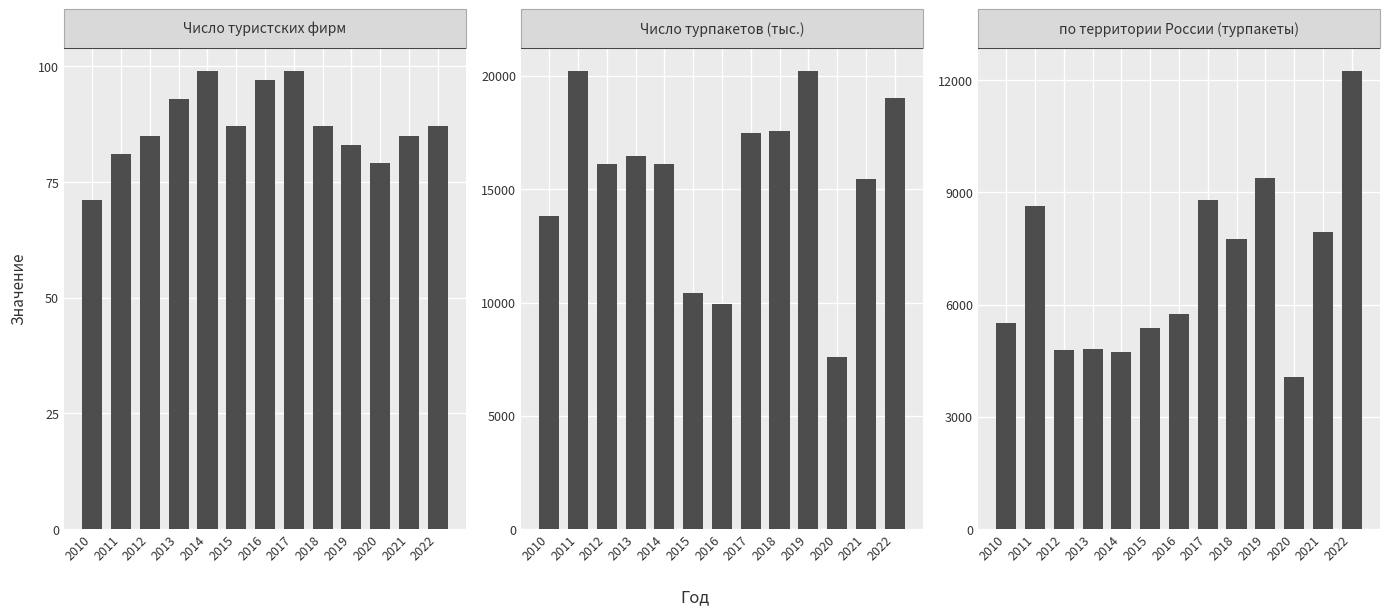

What is the sum of all по территории России (турпакеты) values?

89833